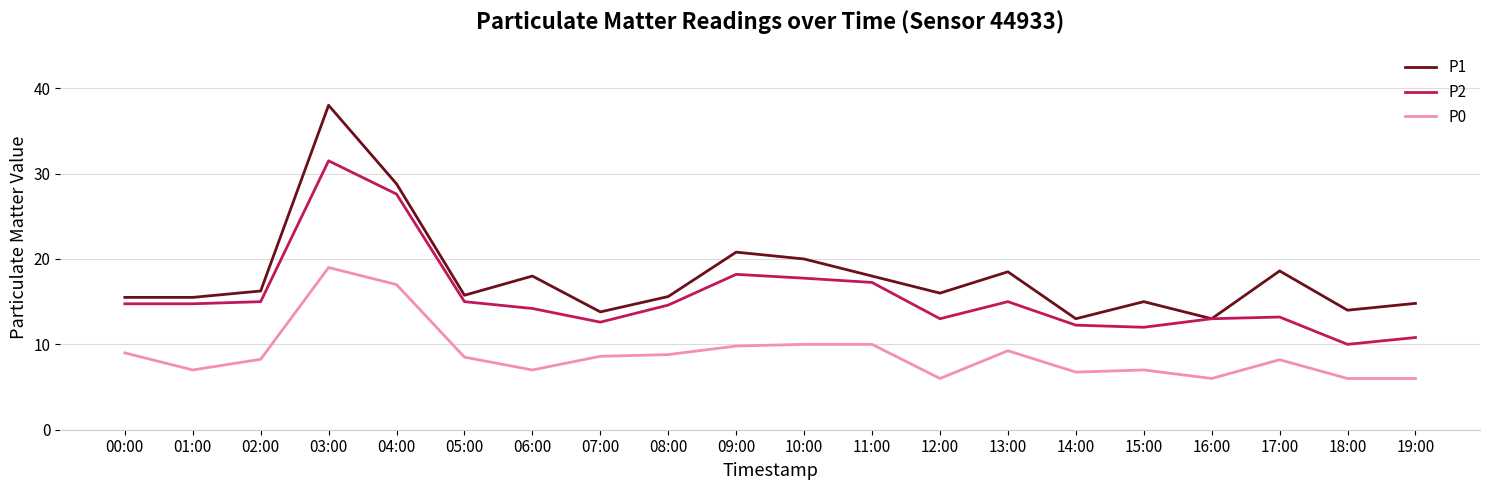

The value of P1 at 03:00 is 13.0. True or false?

False